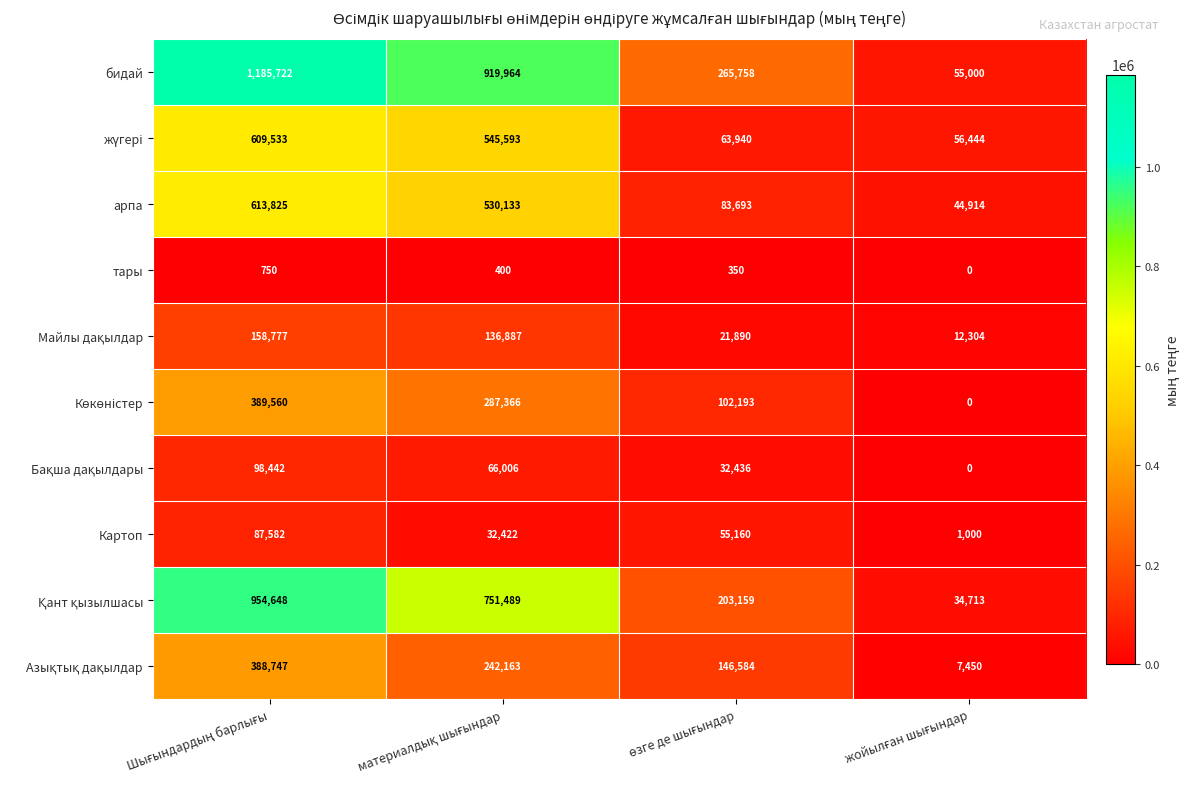

Which series has the widest spread of values?

бидай